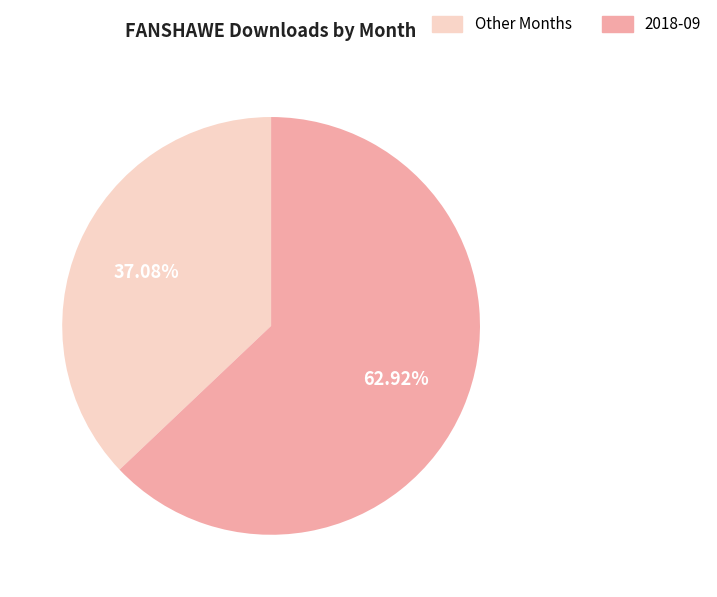

How many segments does this pie chart have?

2